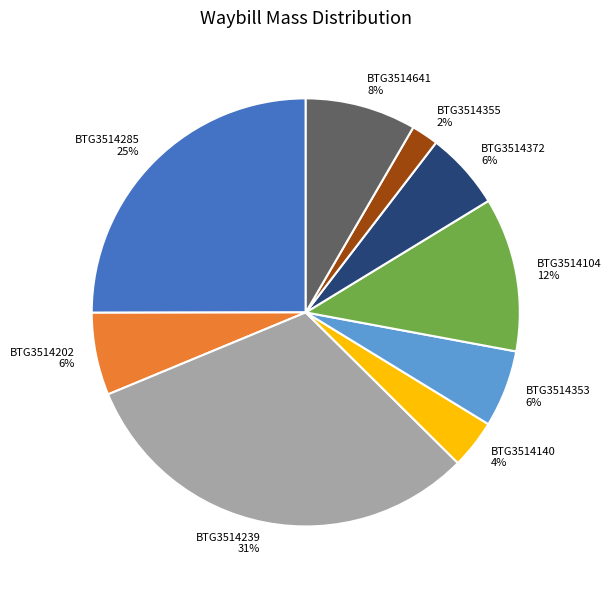

How many segments does this pie chart have?

9